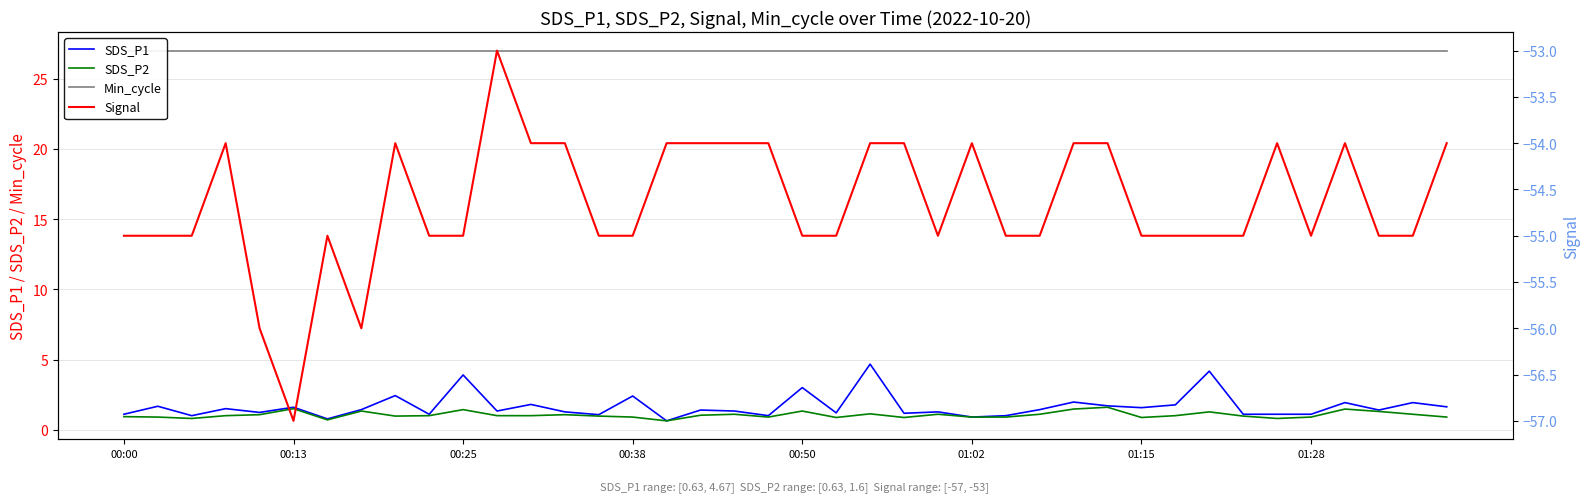

How many values in the SDS_P2 series exceed 1?

17